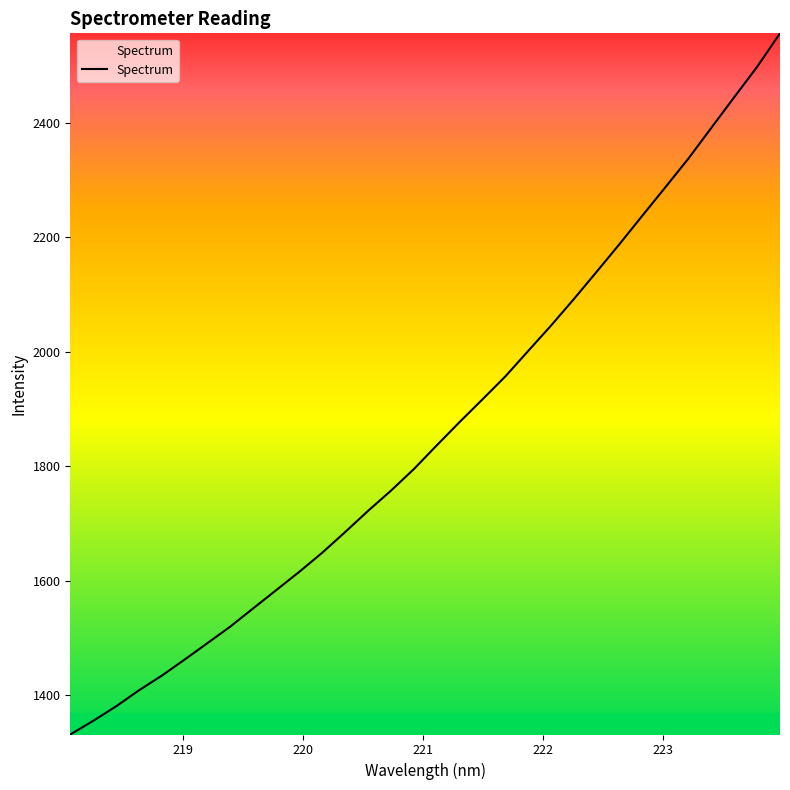

What is the difference between the maximum and minimum values?

1224.0